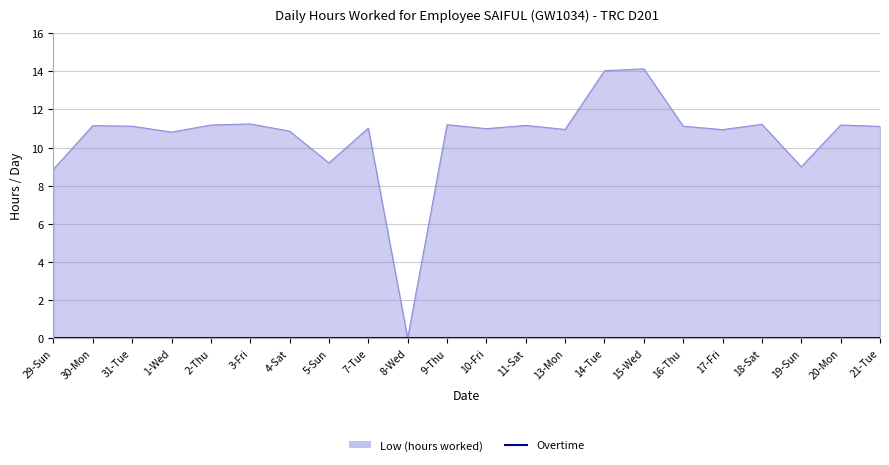

What is the maximum value shown in the chart?

14.1